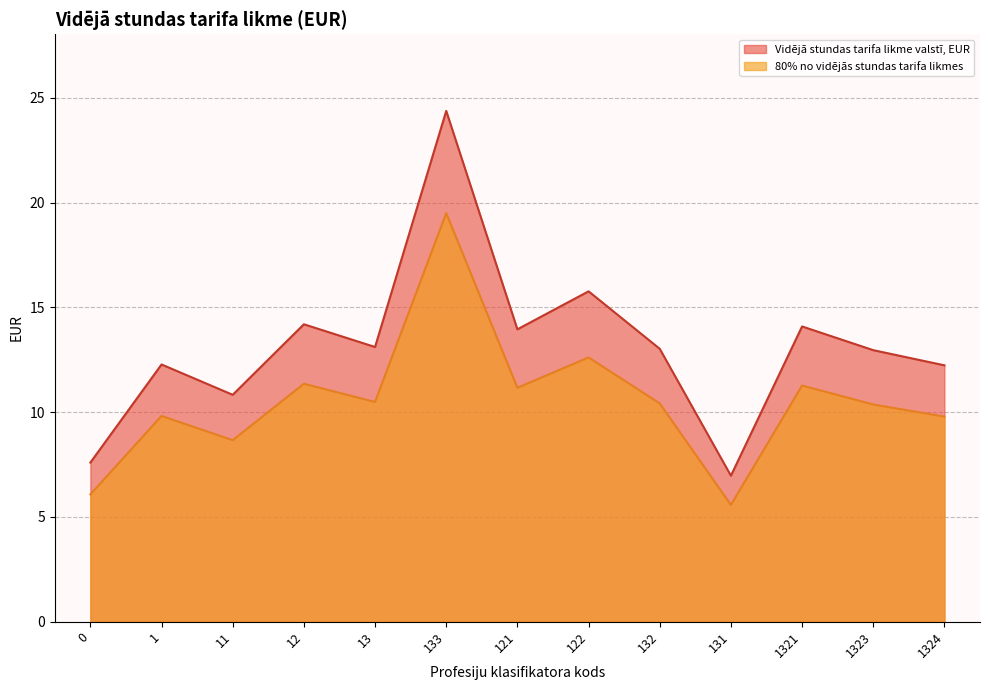

What is the sum of all Vidējā stundas tarifa likme valstī, EUR values?

171.4